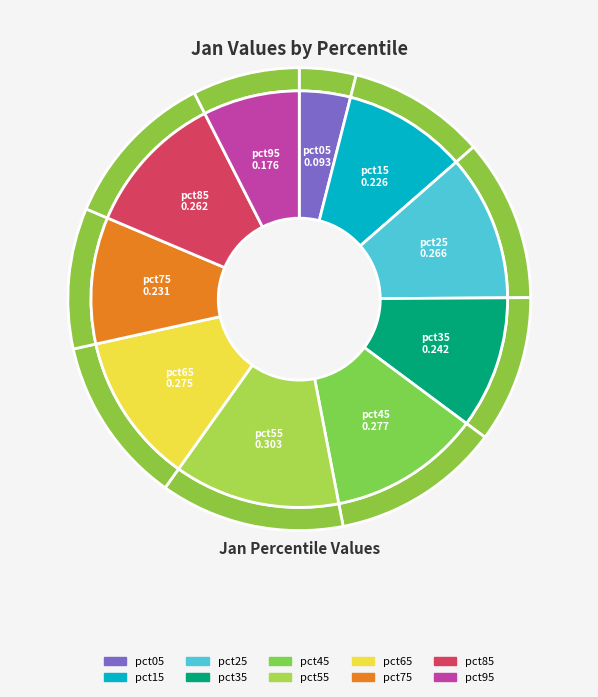

What is the smallest slice in the pie chart?

pct05